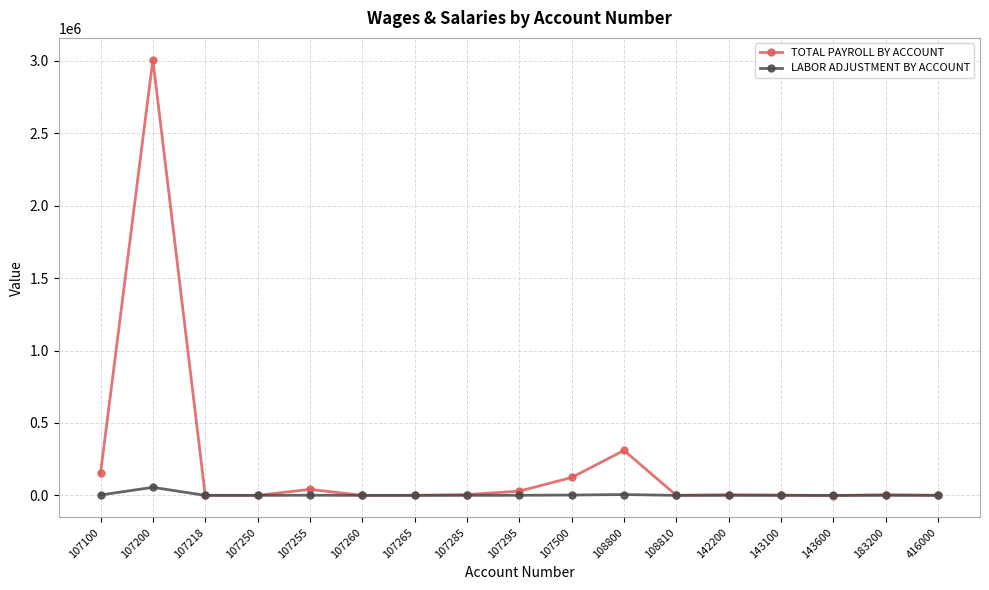

True or false: TOTAL PAYROLL BY ACCOUNT has more than 1 points higher than both neighbors.

True